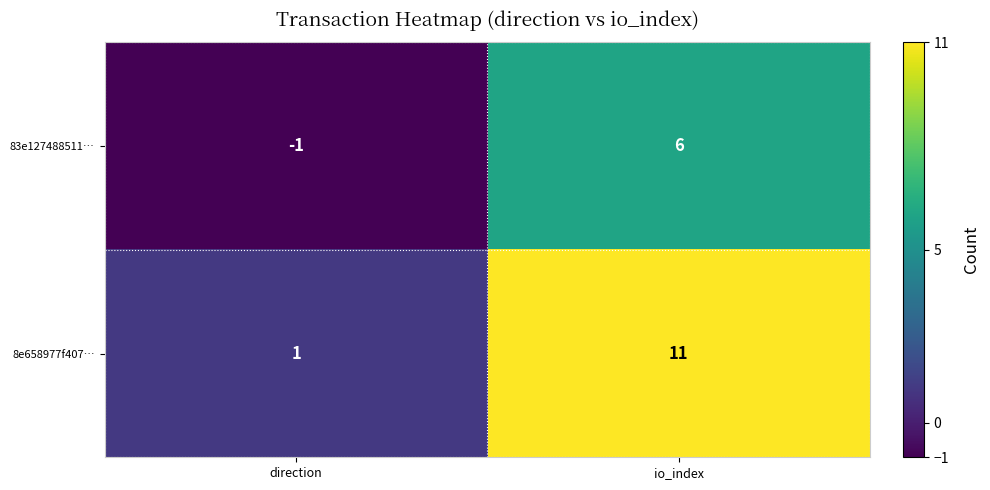

The value of 8e658977f407… at io_index is 5. True or false?

False